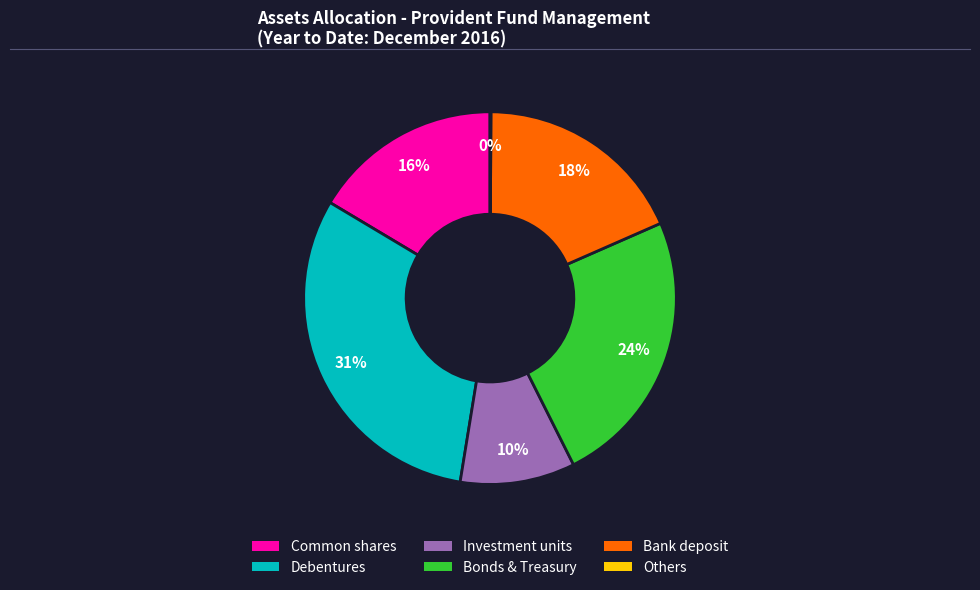

To the nearest percent, what is the average slice percentage?

17%